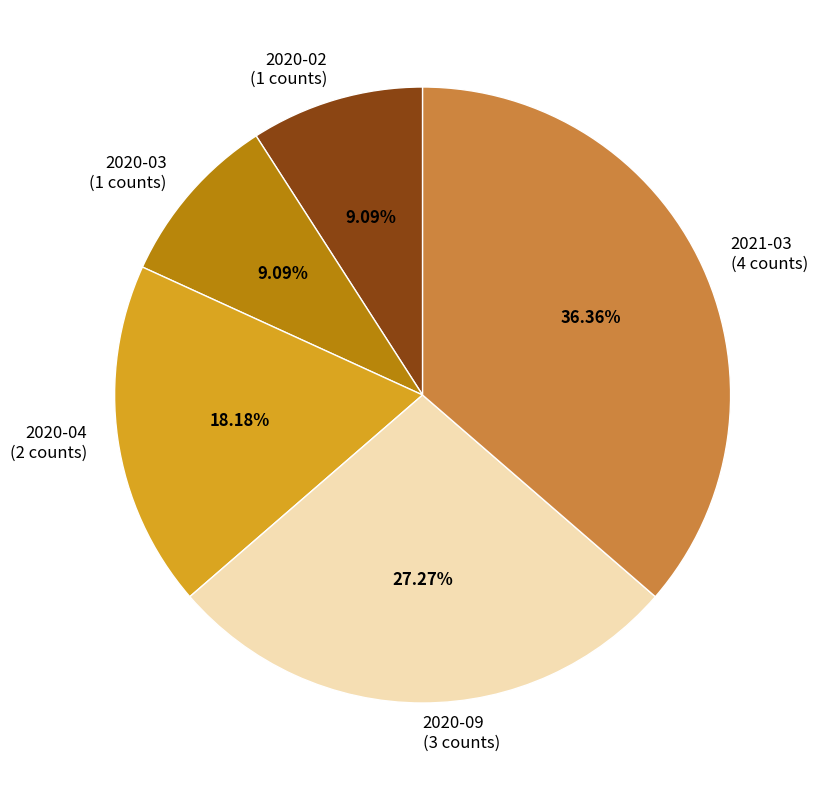

How many slices are in this pie chart?

5